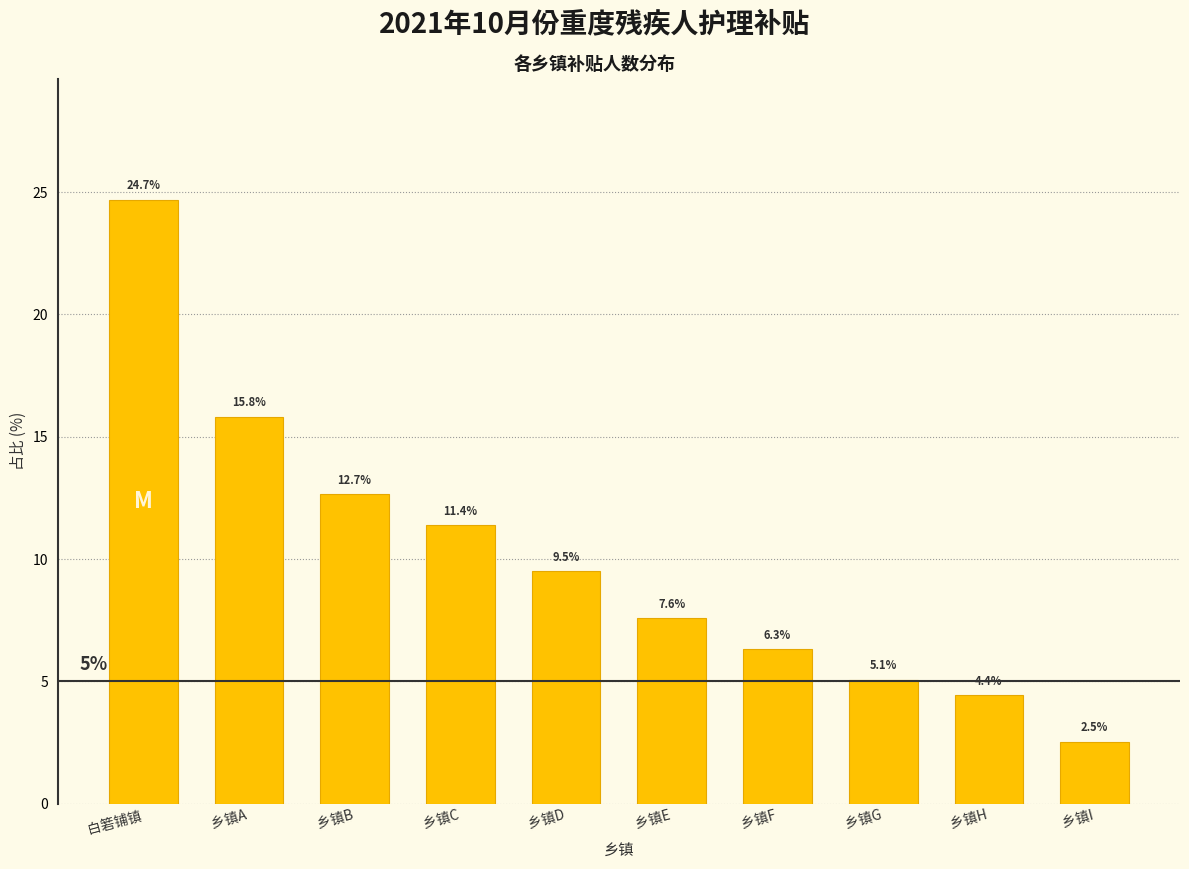

Reading left to right, transcribe all the data shown in this chart.

白箬铺镇=24.7	乡镇A=15.8	乡镇B=12.7	乡镇C=11.4	乡镇D=9.5	乡镇E=7.6	乡镇F=6.3	乡镇G=5.1	乡镇H=4.4	乡镇I=2.5